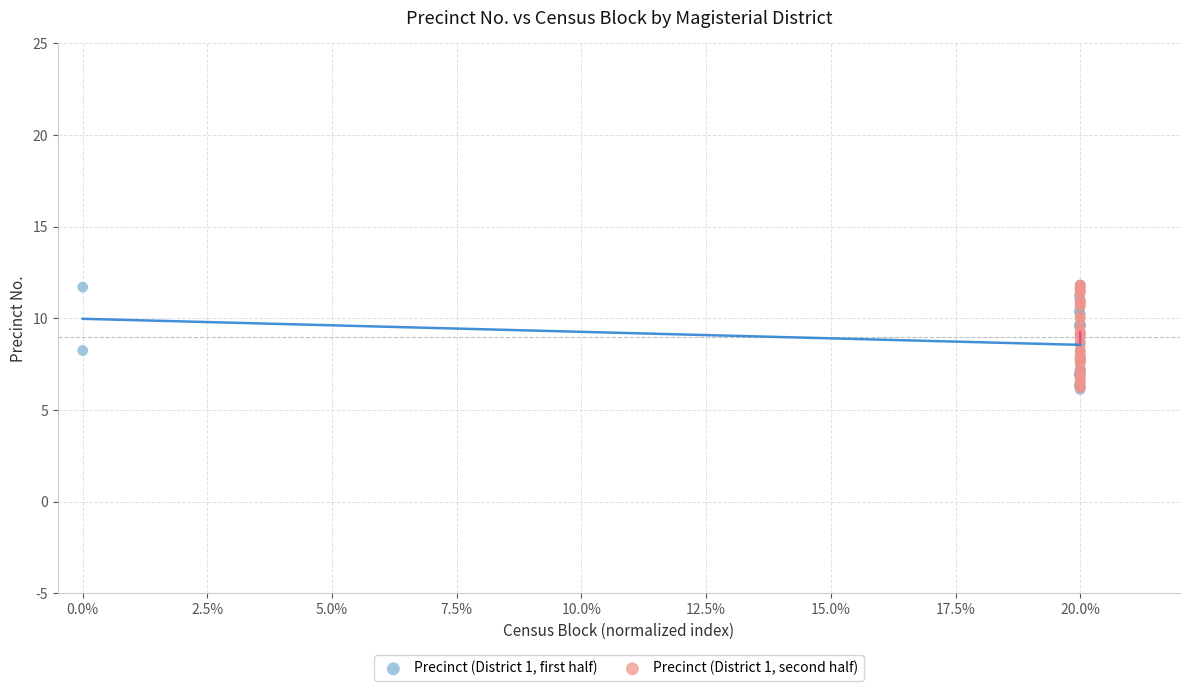

What are all the series names shown in the legend?

Precinct (District 1, first half), Precinct (District 1, second half)